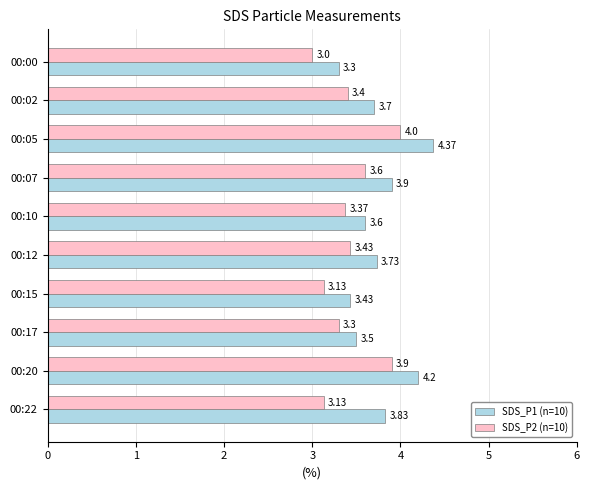

At how many categories does at least one series exceed 3?

10